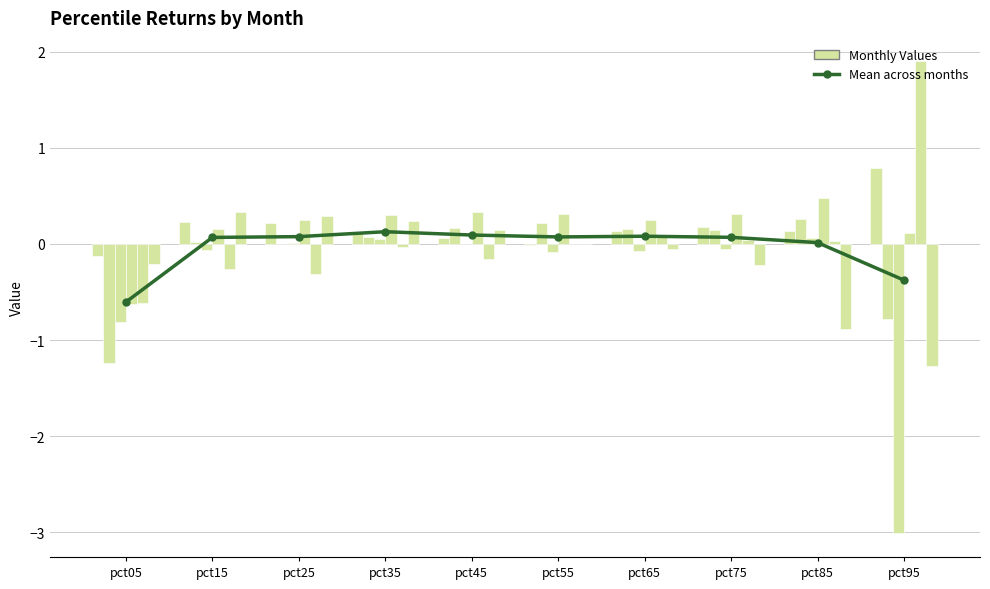

Reading right to left, transcribe all the data shown in this chart.

Jan: 0.8	0.1	0.2	0.1	-0.0	0.1	0.1	0.2	0.2	-0.1
Feb: -0.8	0.3	0.1	0.2	0.2	0.2	0.1	-0.0	0.0	-1.2
Mar: -3.0	0.1	-0.0	-0.1	-0.1	-0.0	0.1	0.0	-0.1	-0.8
Apr: 0.1	0.5	0.3	0.3	0.3	0.3	0.3	0.2	0.2	-0.6
May: 1.9	0.0	0.0	0.1	-0.0	-0.2	-0.0	-0.3	-0.3	-0.6
Jun: -1.3	-0.9	-0.2	-0.1	0.0	0.1	0.2	0.3	0.3	-0.2